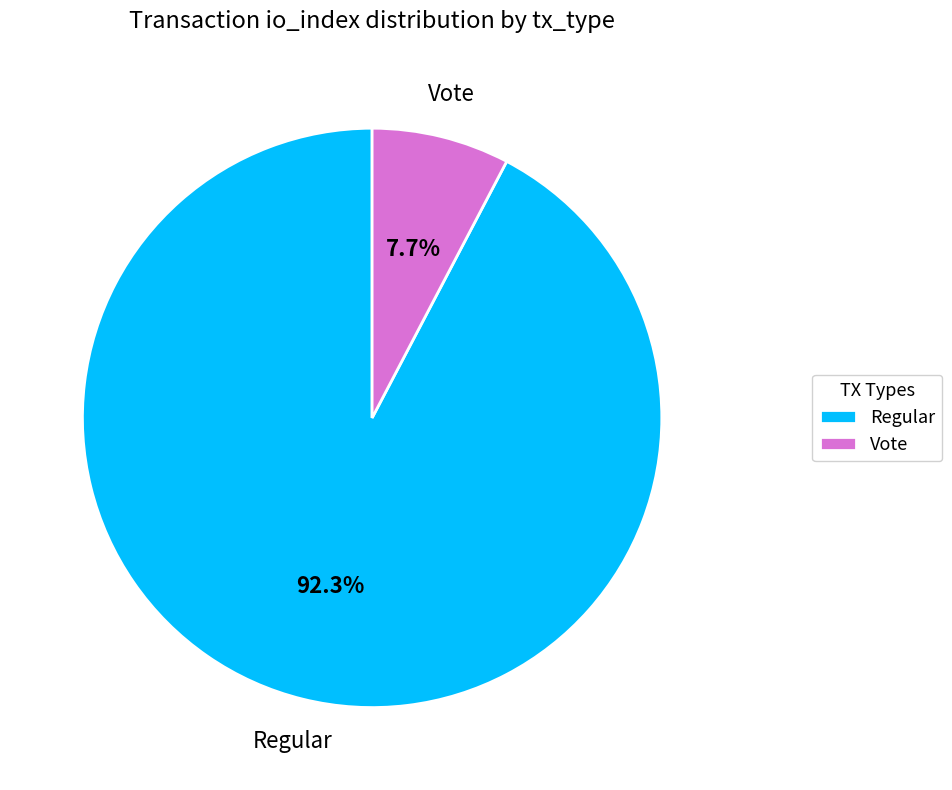

To the nearest percent, what percentage of the pie is Vote?

8%